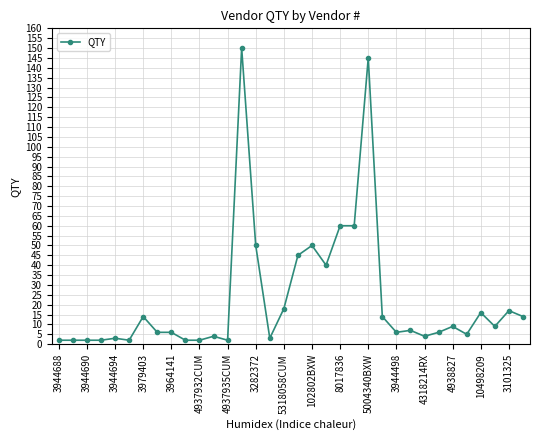

What is the maximum value shown in the chart?

150